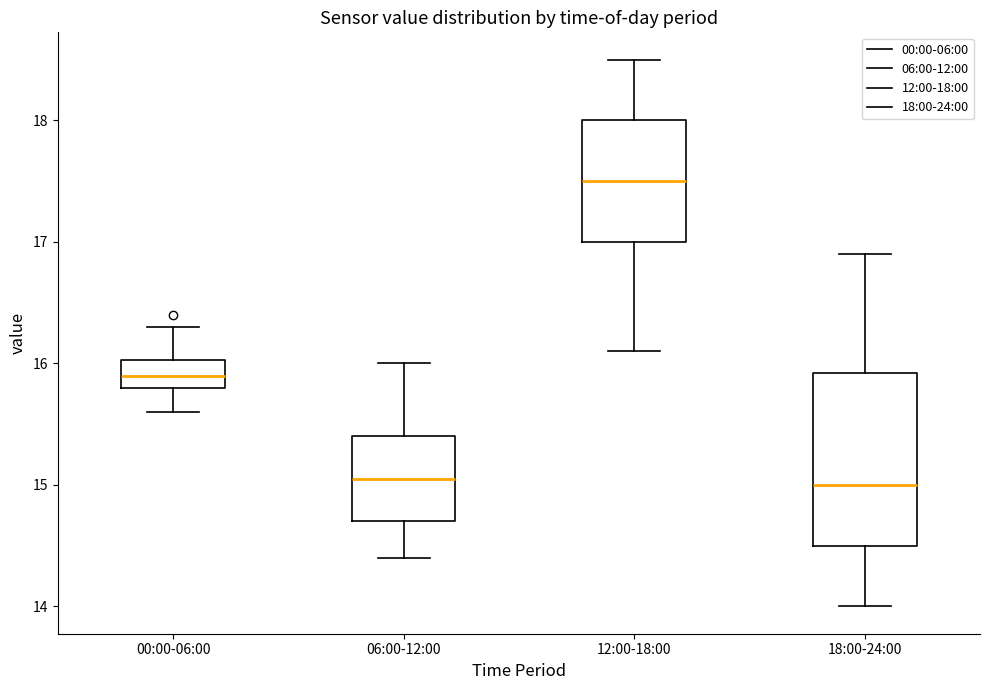

Which box is the tallest, from its lower edge to its upper edge?

18:00-24:00